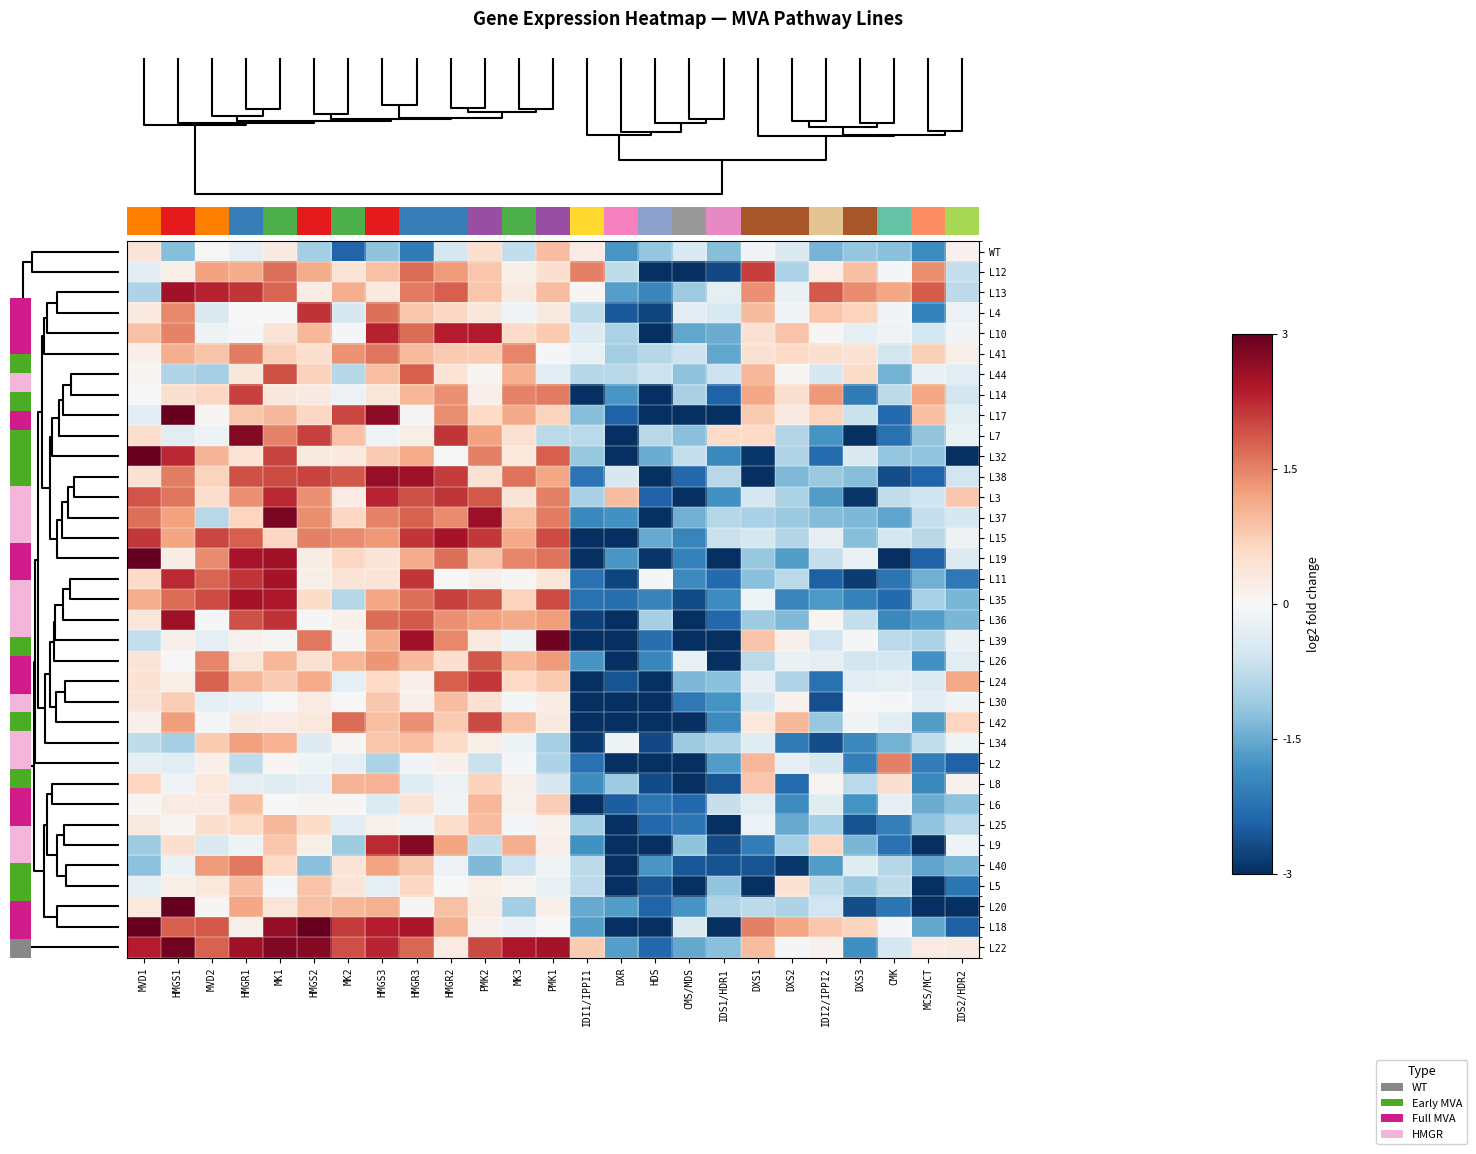

What is the maximum value shown in the chart?

3.0